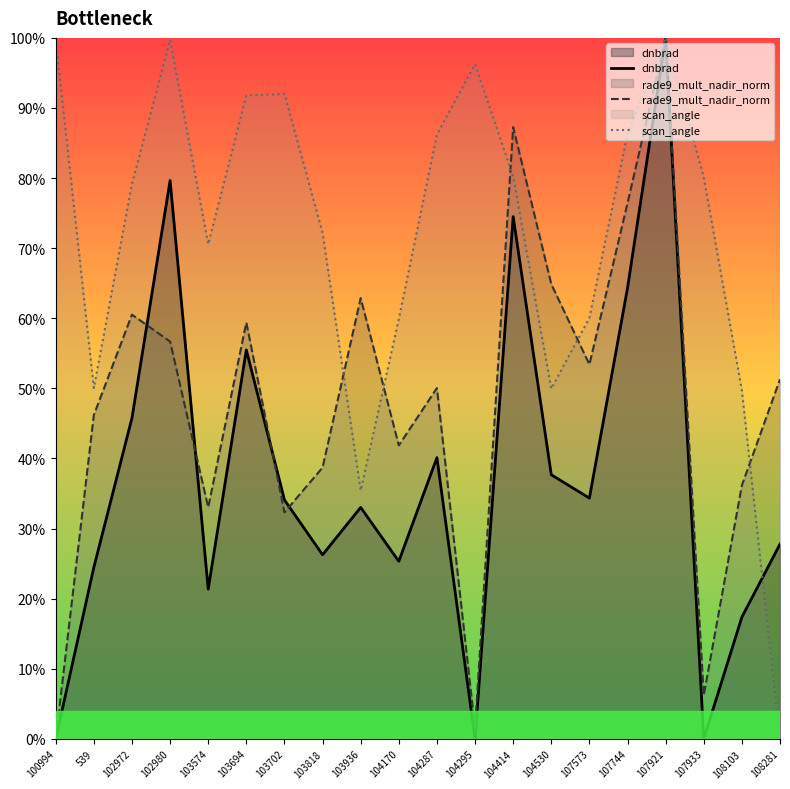

At which category is the sum across all series the highest?

107921